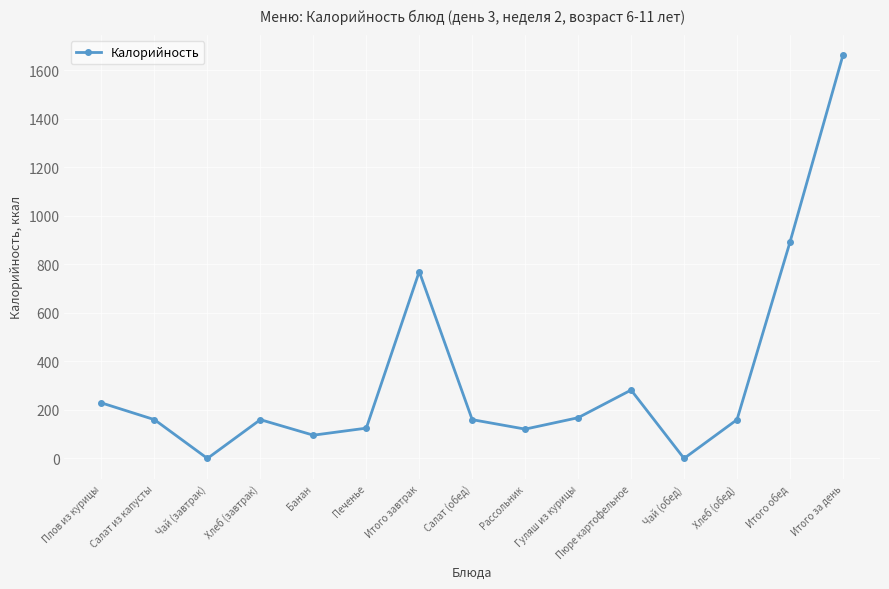

The value at Итого обед is 891.2. True or false?

True